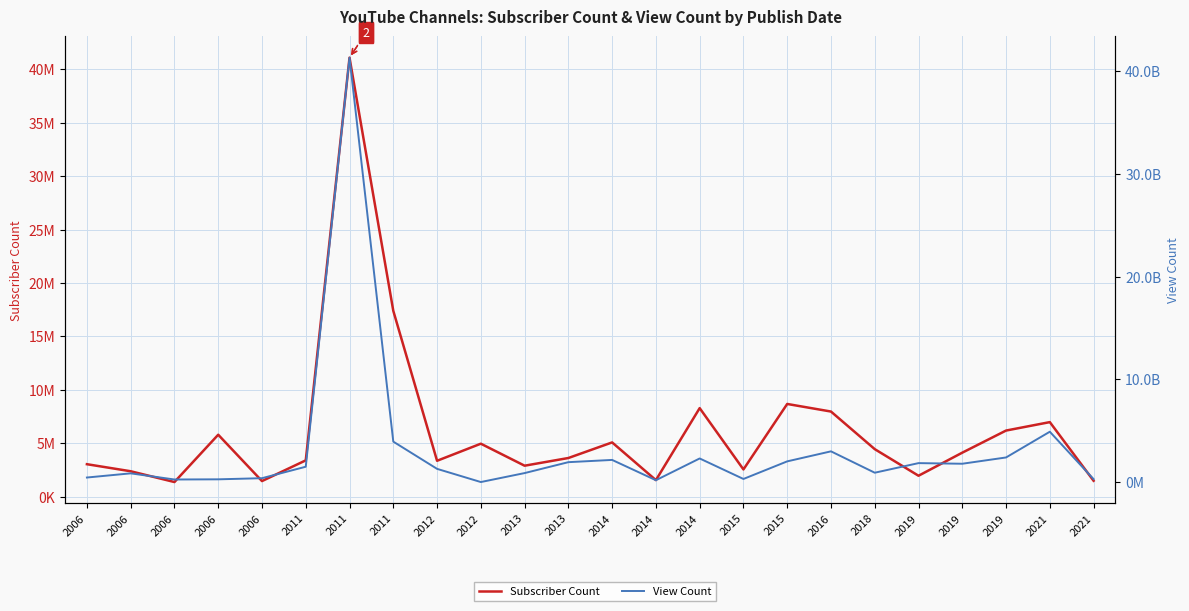

Where does the View Count series first go above 1497132935?

2011